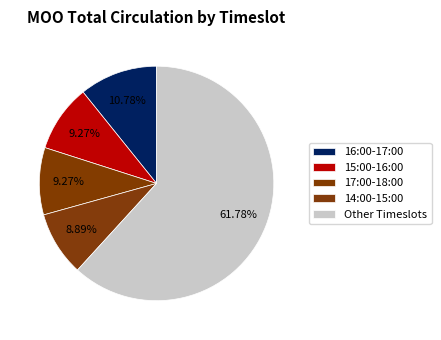

How many slices are in this pie chart?

5